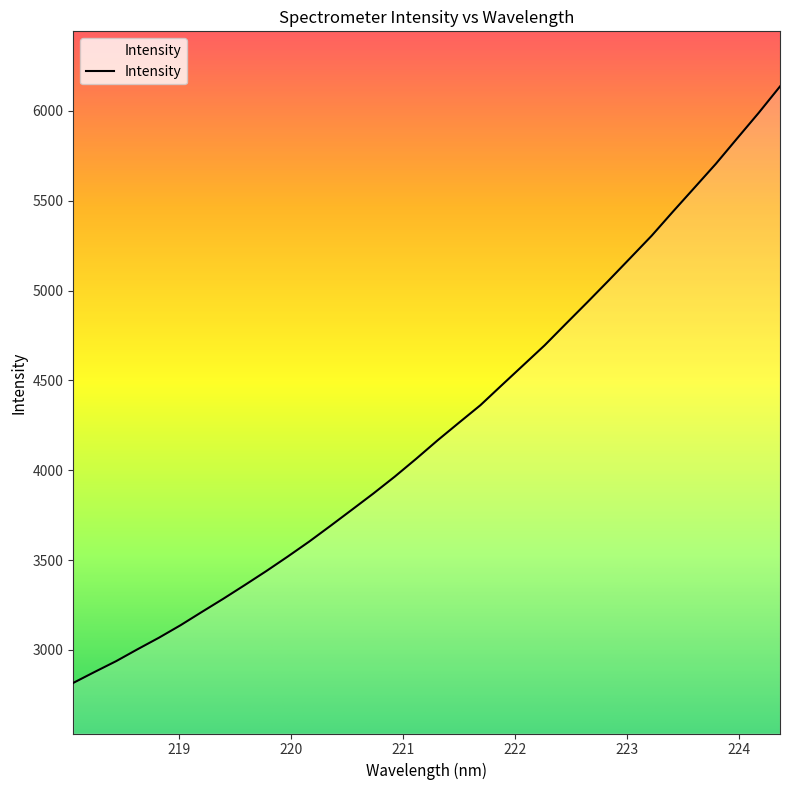

How many lines are shown in the chart?

1